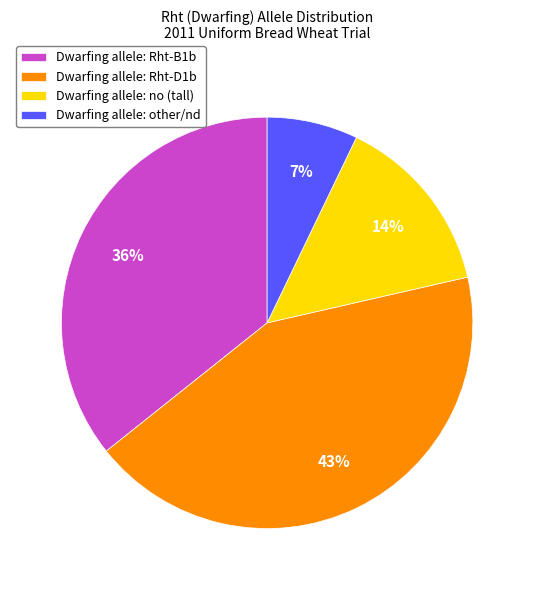

Is there a majority slice in this chart?

No